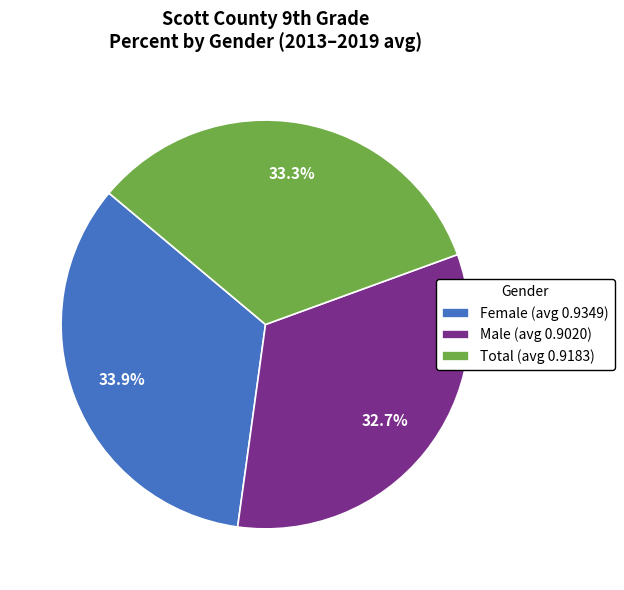

Combined, do Total and Male account for over 50%?

Yes